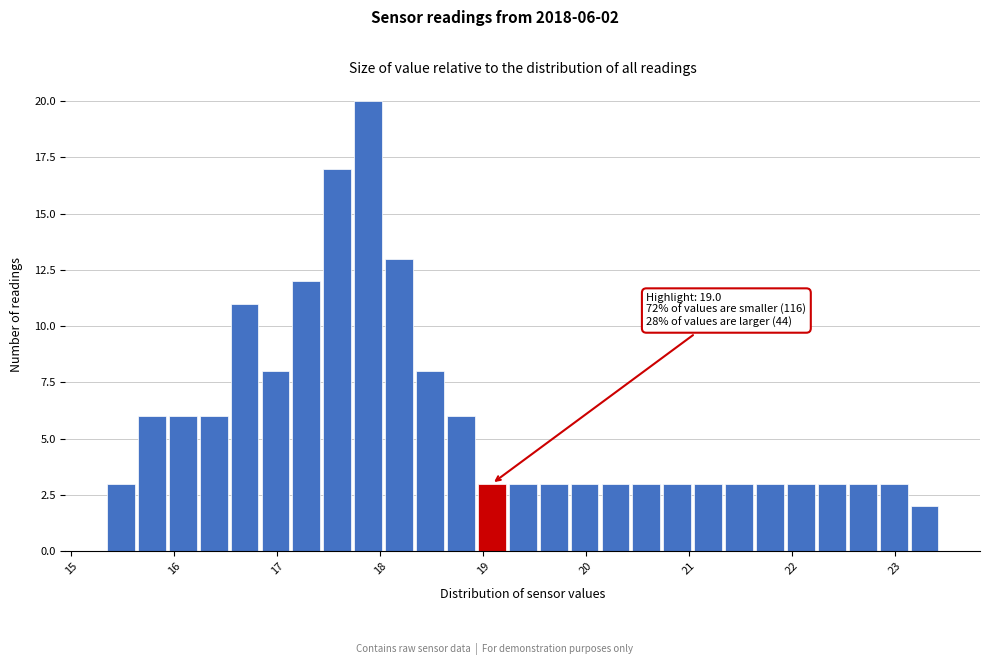

Around what value on the x-axis is the tallest bar? Give the approximate position of its centre, as read against the axis.

17.9